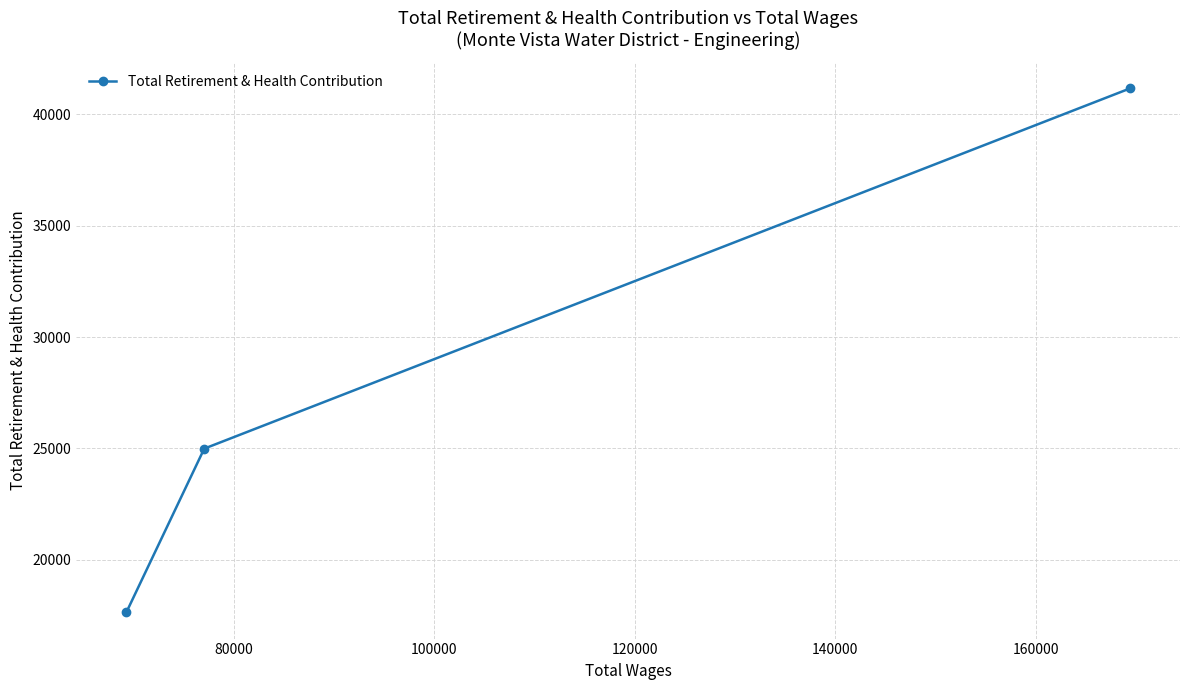

Is this an area chart (filled region under the line)?

No